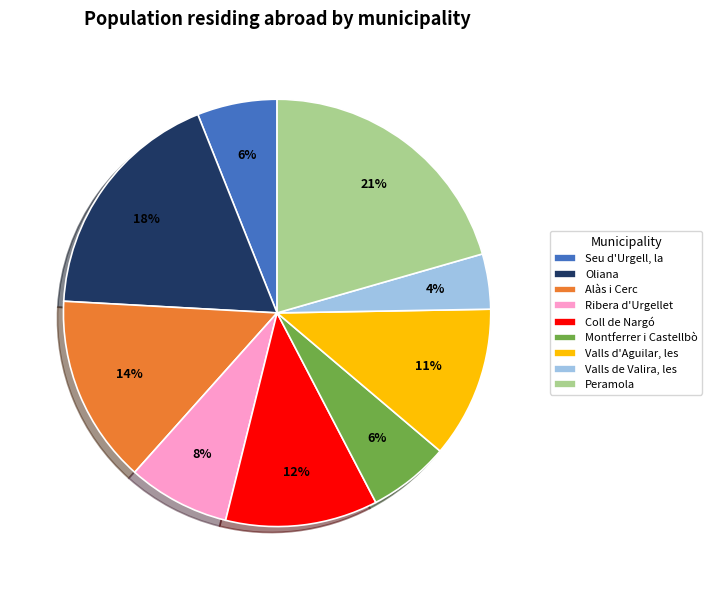

The Coll de Nargó slice represents 1% of the pie. True or false?

False